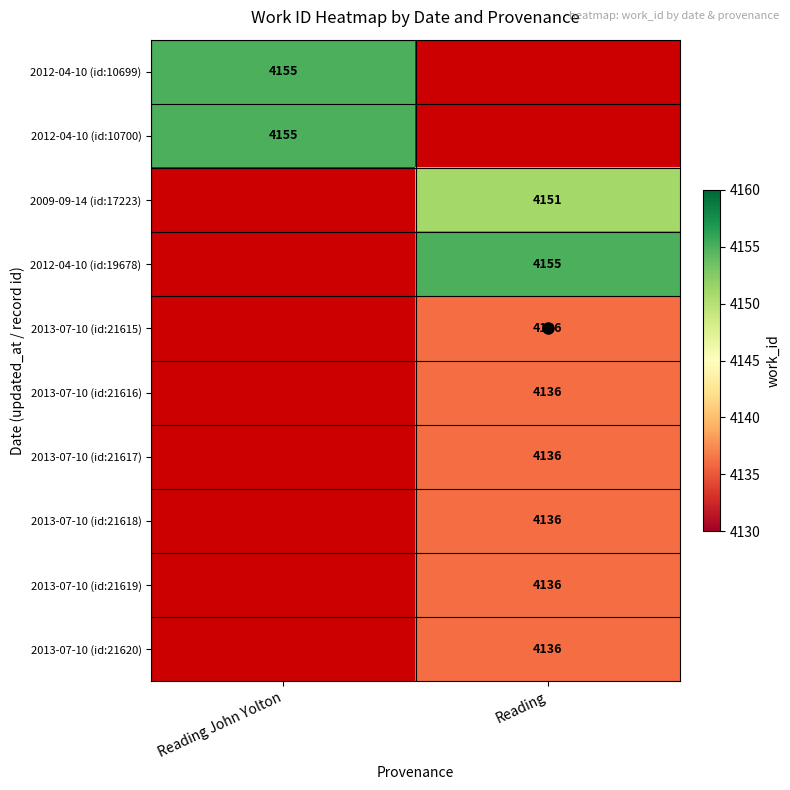

What is the greatest value displayed?

4155.0